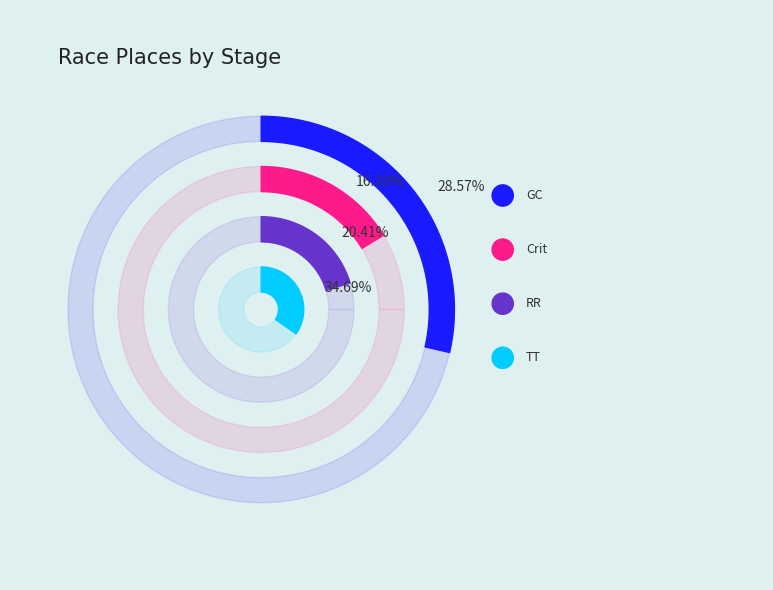

What is the largest slice in the pie chart?

Valley of the Sun Stage Race - TT